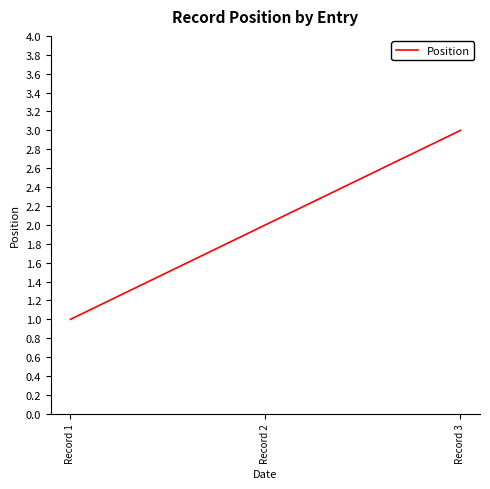

What is the sum of all values?

6